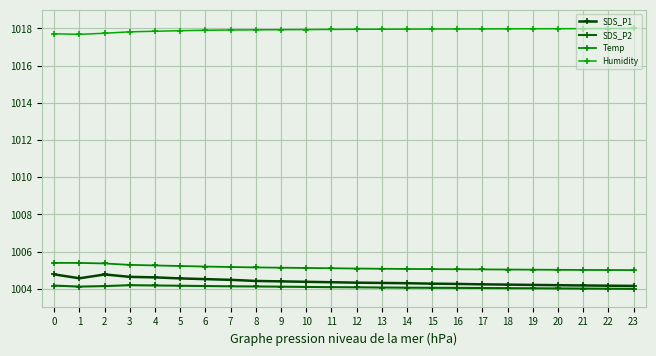

True or false: Temp has more than 2 interior local peaks.

False